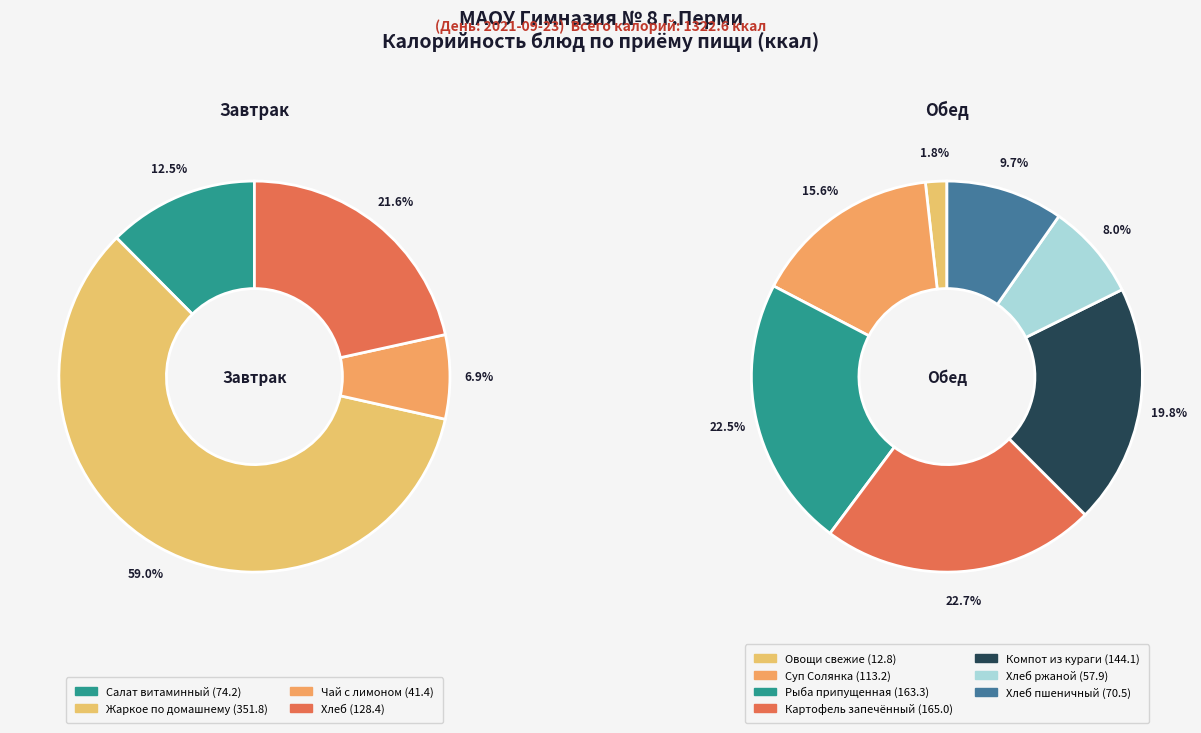

Does Овощи свежие account for over 50% of the chart?

No